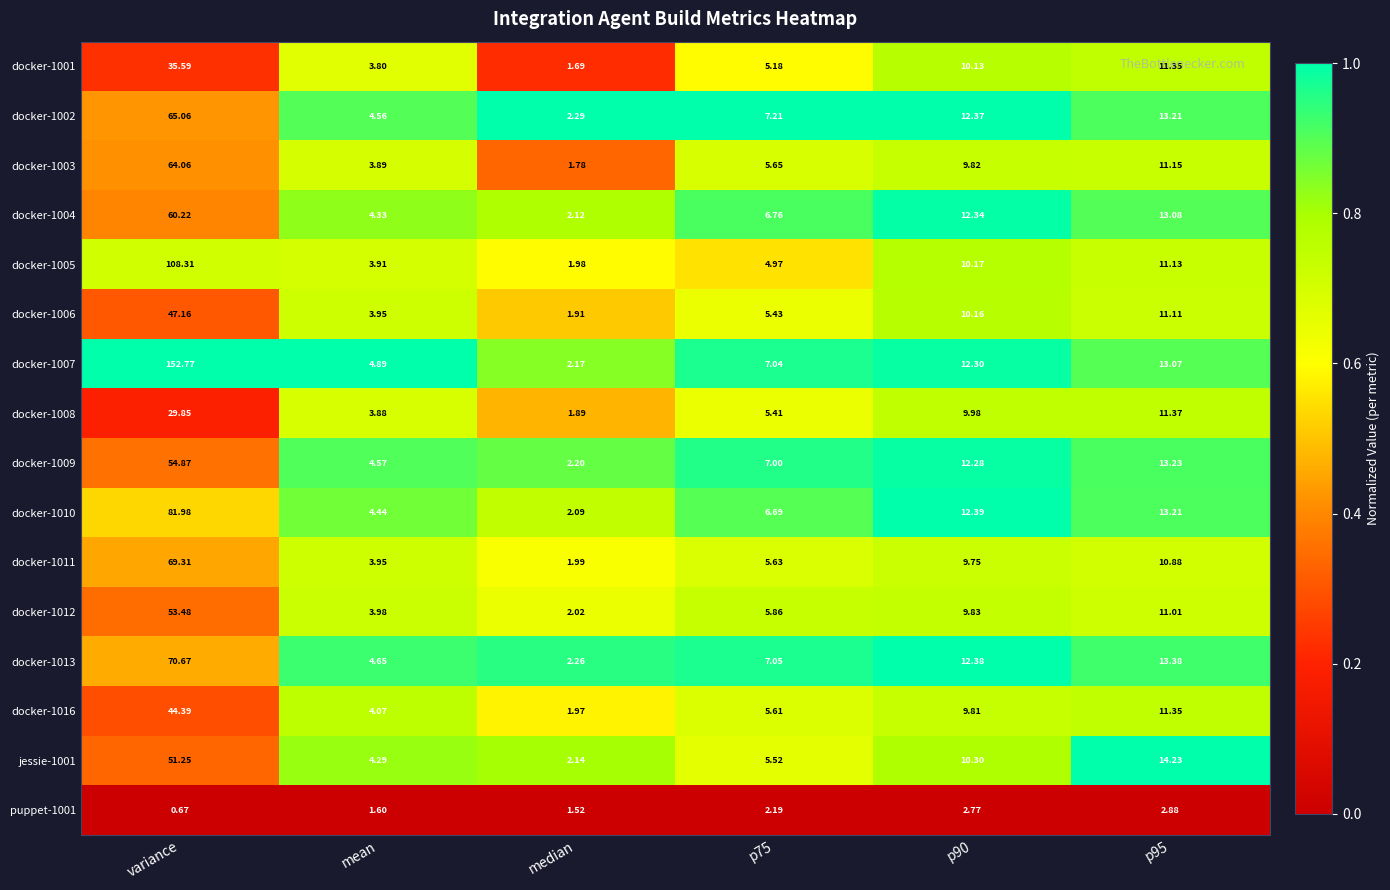

At which category is the sum across all series the highest?

variance